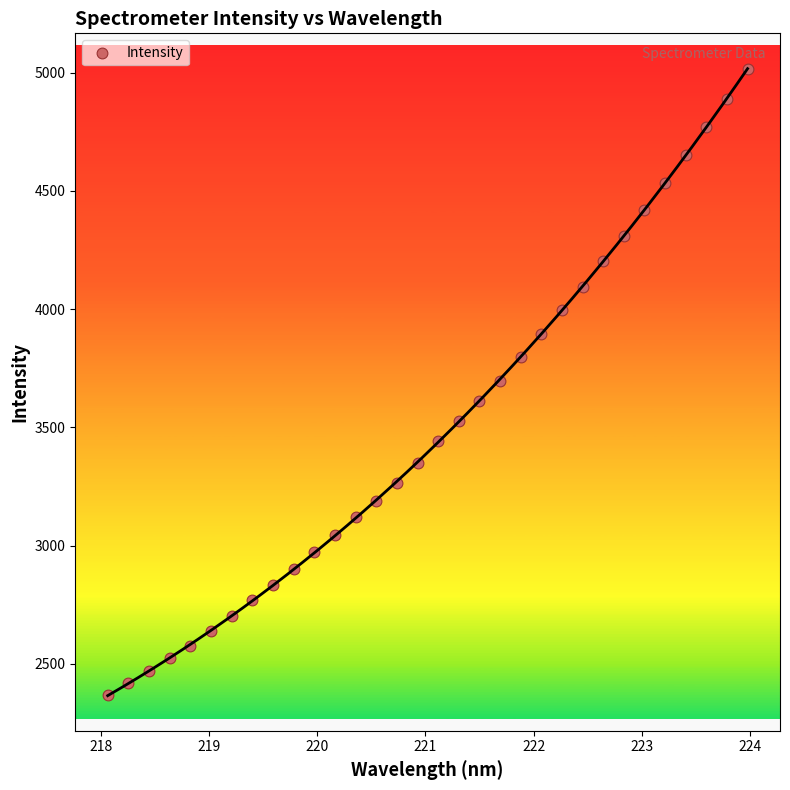

What is the range of Y values (max minus min)?

2649.5